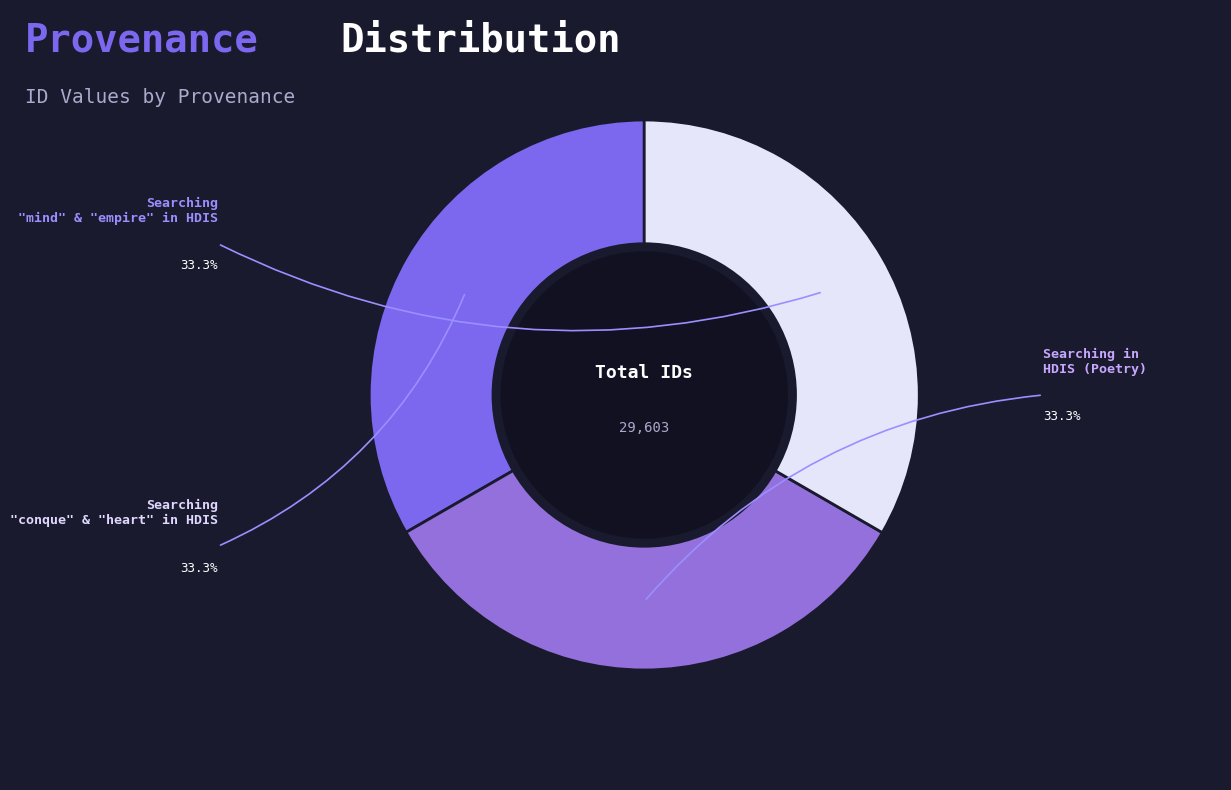

Which slice is the smallest?

Searching "mind" and "empire" in HDIS